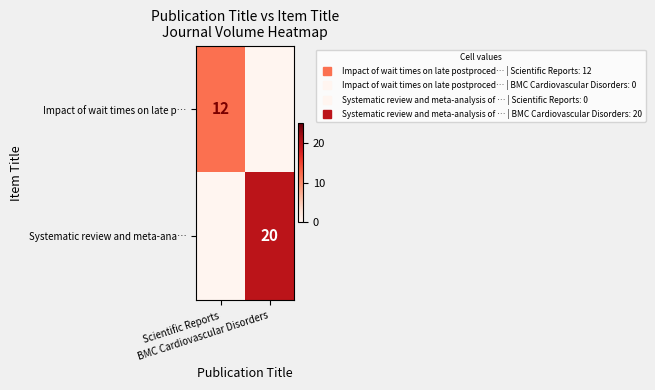

How many data points does each series have?

2